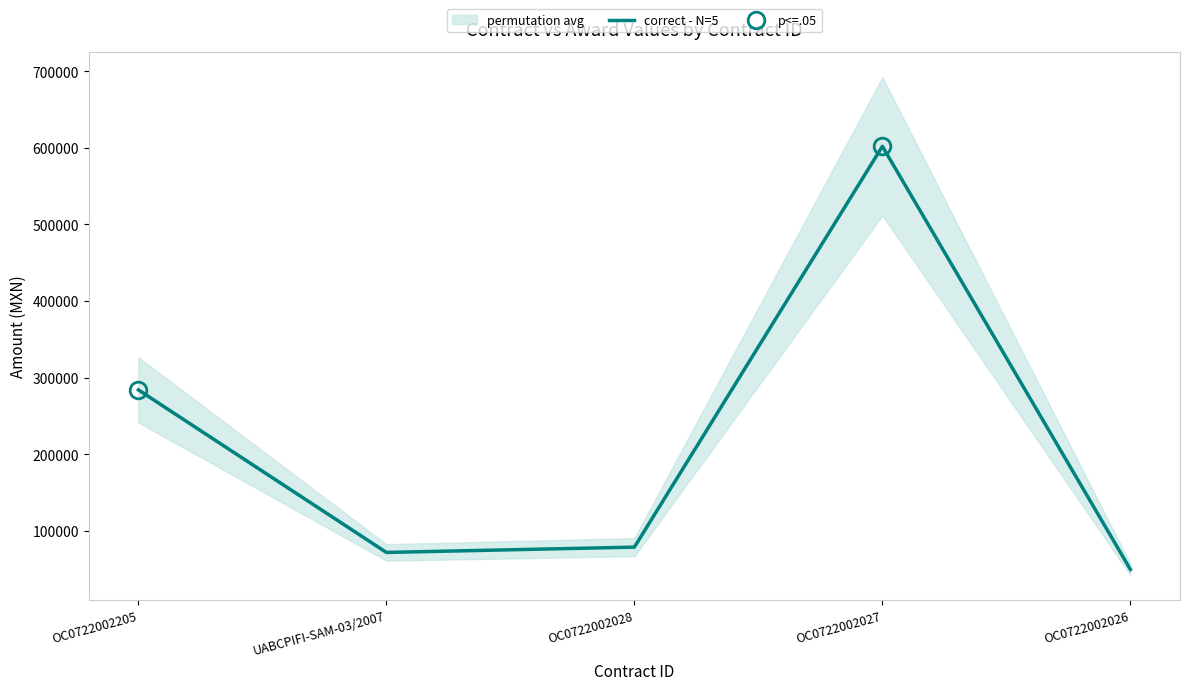

Reading left to right, list all the values displayed in this chart.

284042.7	71786.4	78715.3	602039.5	49545.4